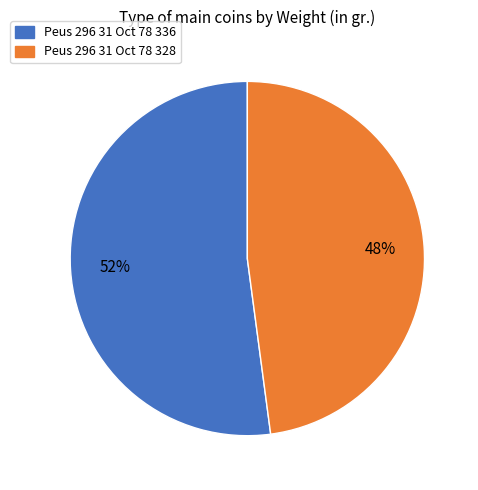

Does Peus 296 31 Oct 78 328 account for over 50% of the chart?

No